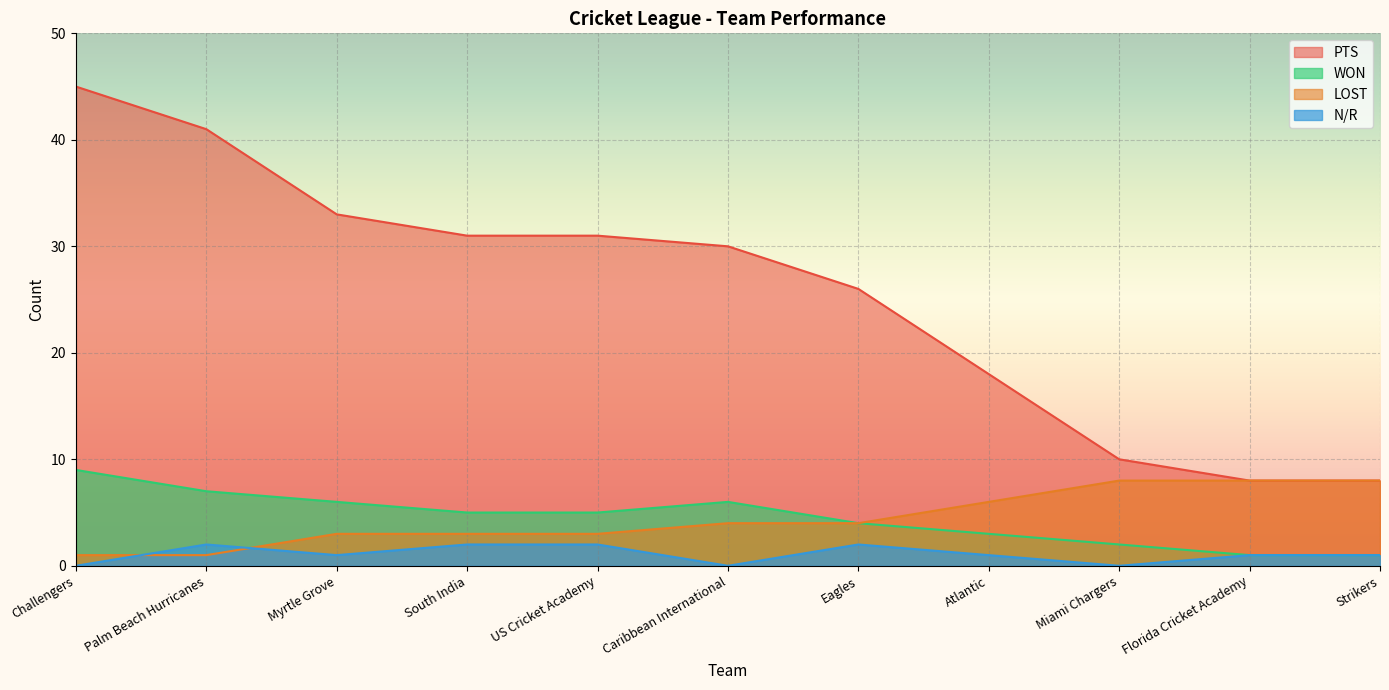

The WON series shows 6 at Myrtle Grove. True or false?

True